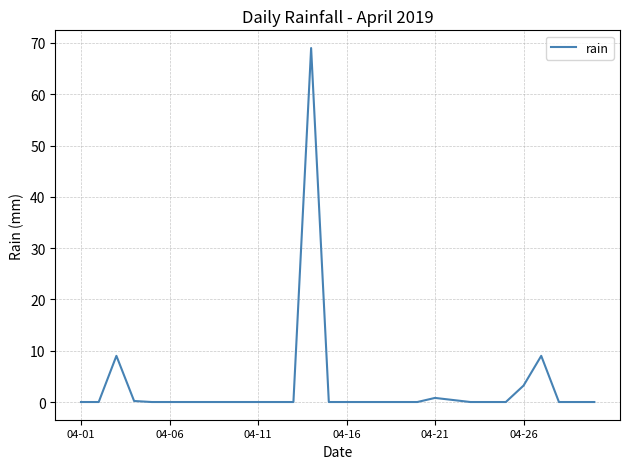

What is the maximum value shown in the chart?

69.0